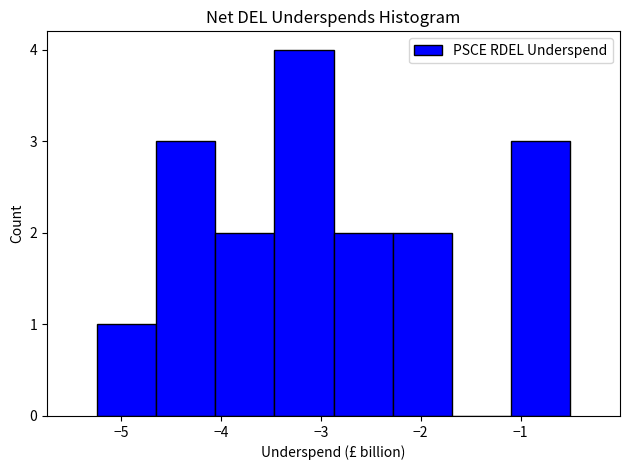

How tall is the bar that spans -2.9 to -2.3 on the x-axis? Neither the bar edges nor the heights are printed on the chart, so give them approximately, as read against the axes.

2